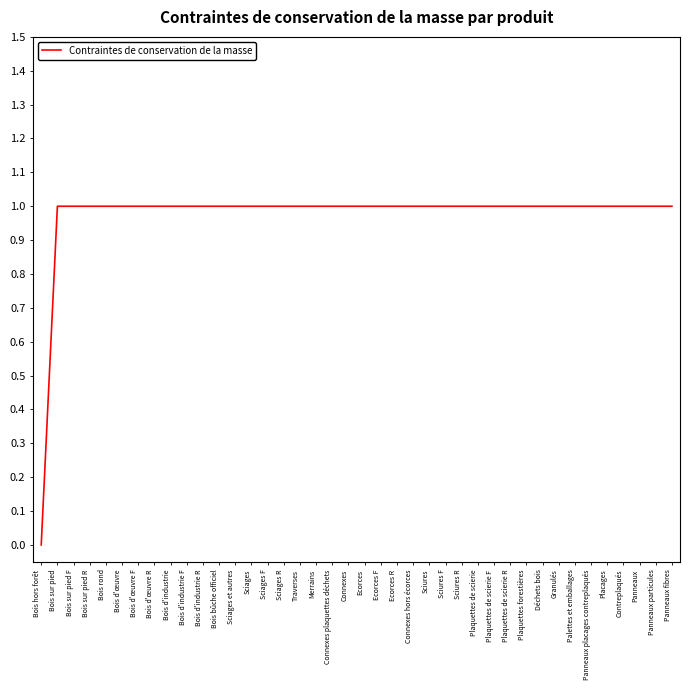

Reading left to right, list all the values displayed in this chart.

Bois hors forêt=0	Bois sur pied=1	Bois sur pied F=1	Bois sur pied R=1	Bois rond=1	Bois d'œuvre=1	Bois d'œuvre F=1	Bois d'œuvre R=1	Bois d'industrie=1	Bois d'industrie F=1	Bois d'industrie R=1	Bois bûche officiel=1	Sciages et autres=1	Sciages=1	Sciages F=1	Sciages R=1	Traverses=1	Merrains=1	Connexes plaquettes déchets=1	Connexes=1	Ecorces=1	Ecorces F=1	Ecorces R=1	Connexes hors écorces=1	Sciures=1	Sciures F=1	Sciures R=1	Plaquettes de scierie=1	Plaquettes de scierie F=1	Plaquettes de scierie R=1	Plaquettes forestières=1	Déchets bois=1	Granulés=1	Palettes et emballages=1	Panneaux placages contreplaqués=1	Placages=1	Contreplaqués=1	Panneaux=1	Panneaux particules=1	Panneaux fibres=1